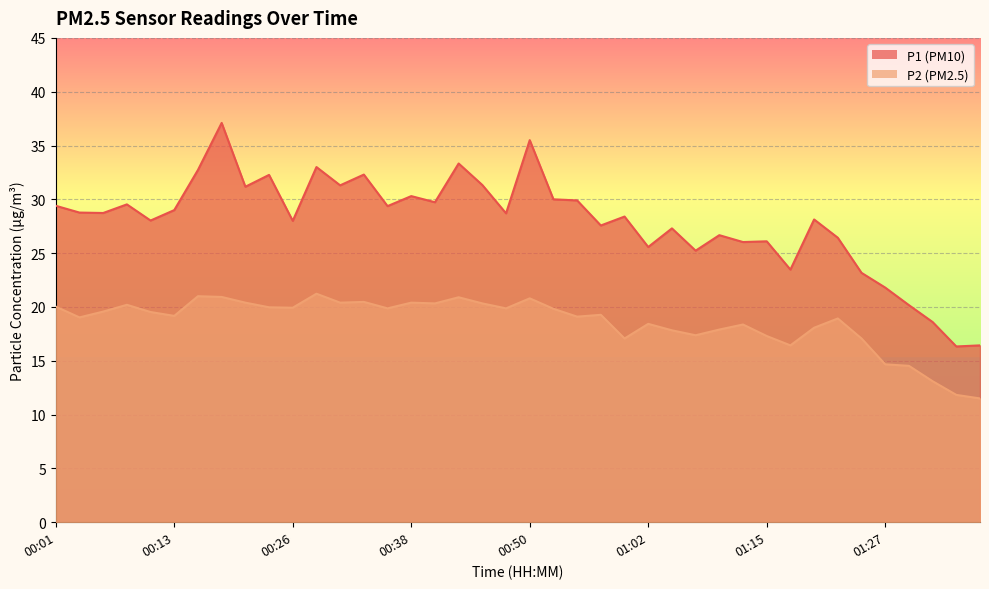

What is the minimum value shown in the chart?

11.5